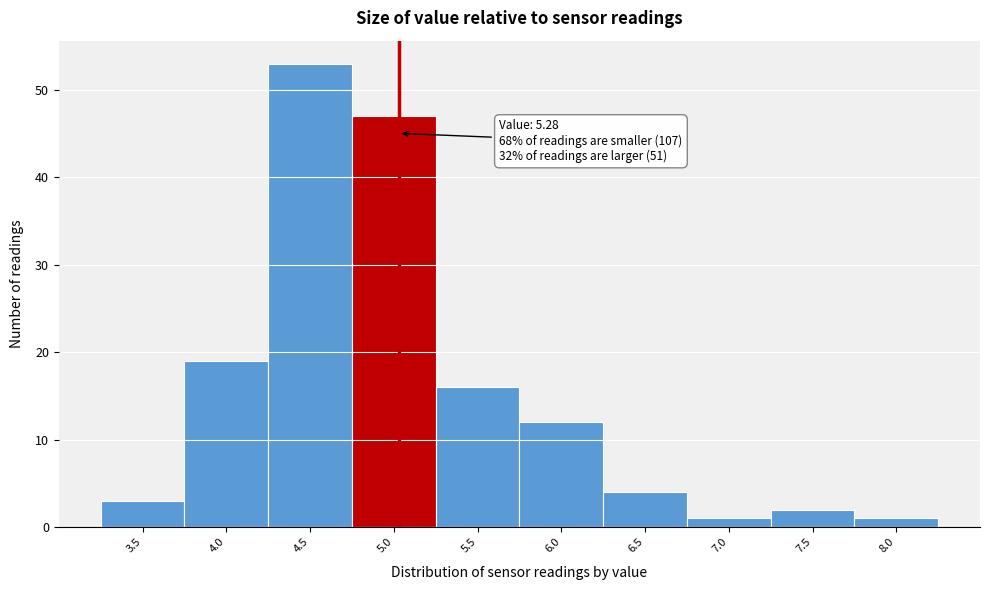

Reading left to right, extract all data points from this chart.

3.5=3	4.0=19	4.5=53	5.0=47	5.5=16	6.0=12	6.5=4	7.0=1	7.5=2	8.0=1